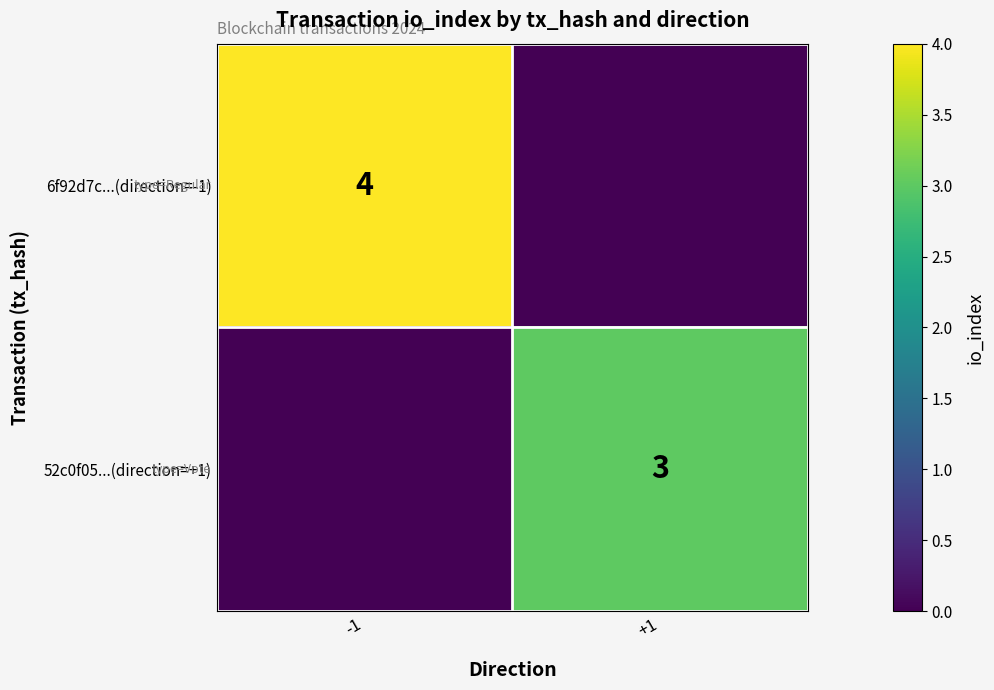

What is the spread (max minus min) of values at +1?

3